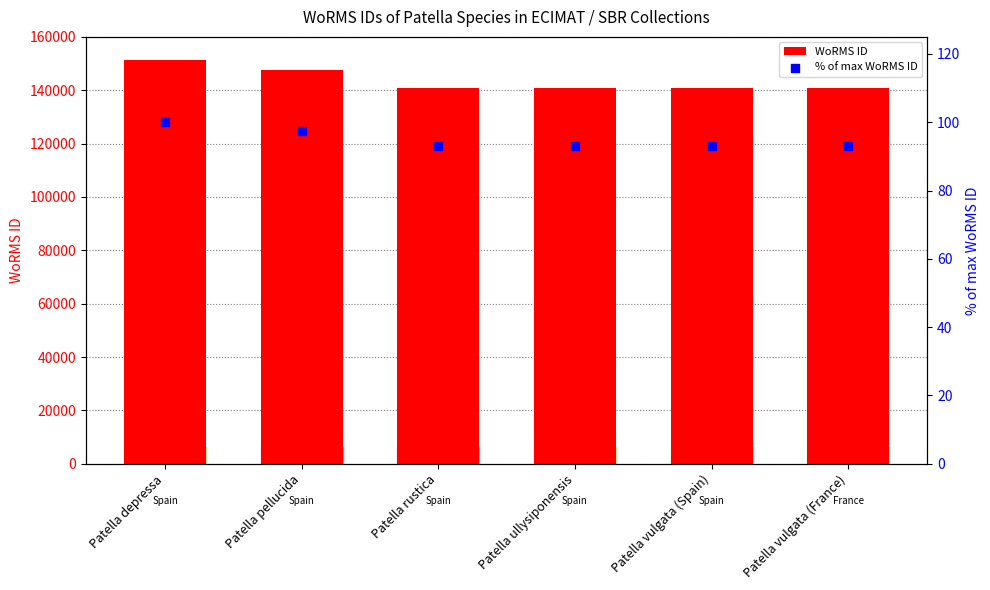

Which series contains the highest Y value?

WoRMS ID